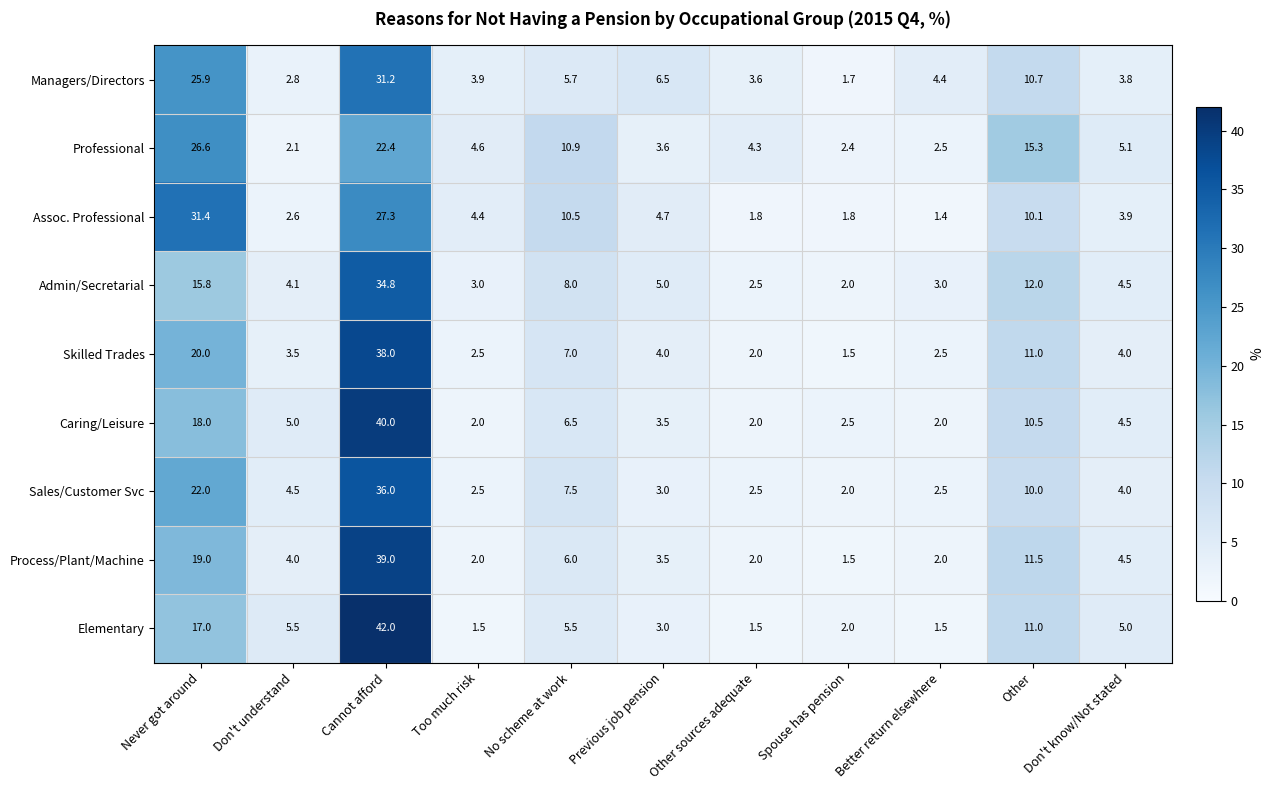

Which series has the largest total across all categories?

Managers/Directors